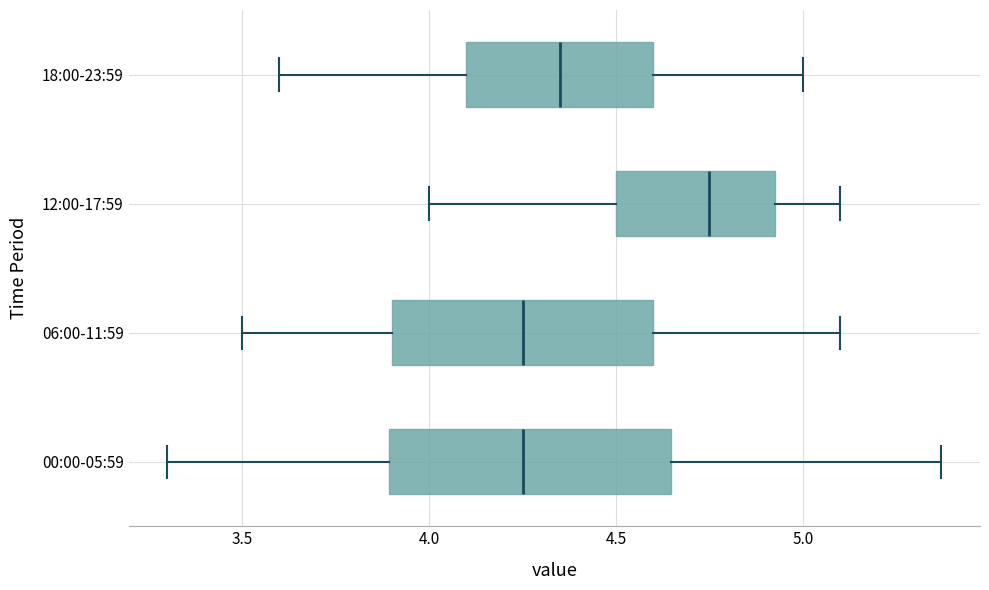

Reading bottom to top, read every box against the x-axis: the position of its median line, the range the box covers, and the ends of its whiskers. The values are not printed on the chart, so give them approximately, as read against the axis.

00:00-05:59: median 4.25, box 3.90 to 4.65, whiskers 3.30 to 5.35
06:00-11:59: median 4.25, box 3.90 to 4.60, whiskers 3.50 to 5.10
12:00-17:59: median 4.75, box 4.50 to 4.95, whiskers 4.00 to 5.10
18:00-23:59: median 4.35, box 4.10 to 4.60, whiskers 3.60 to 5.00